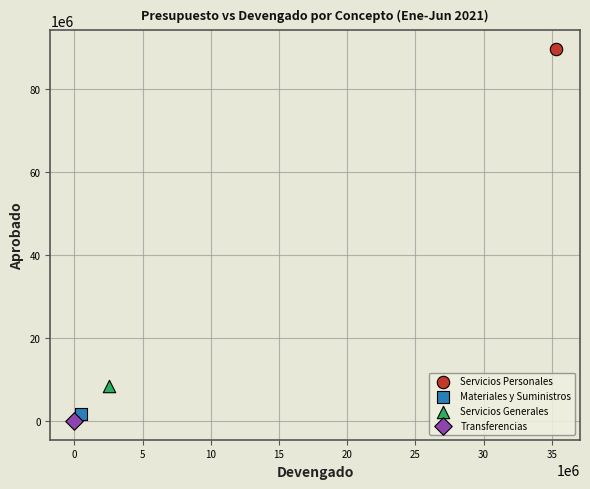

Which series reaches the maximum Y coordinate?

Servicios Personales